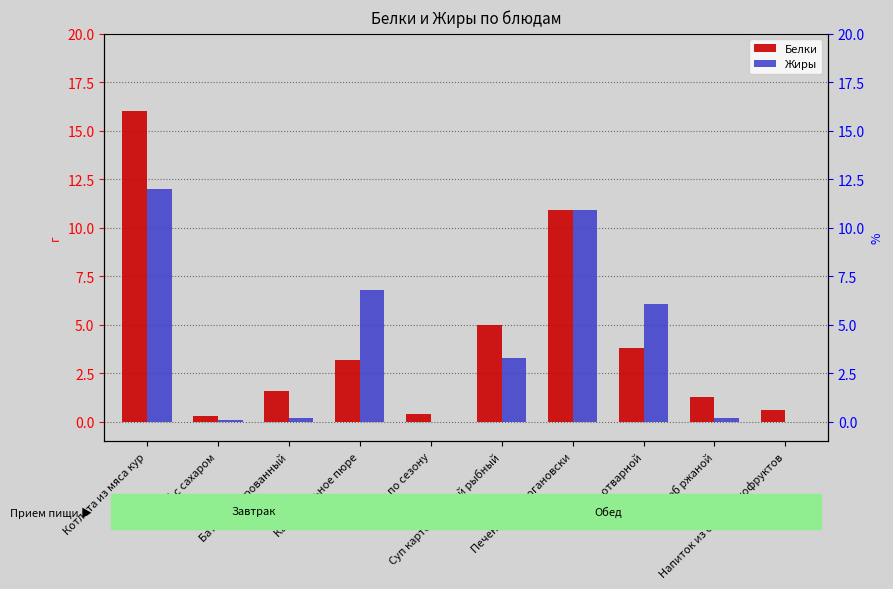

Which series has the largest range (max minus min)?

Белки